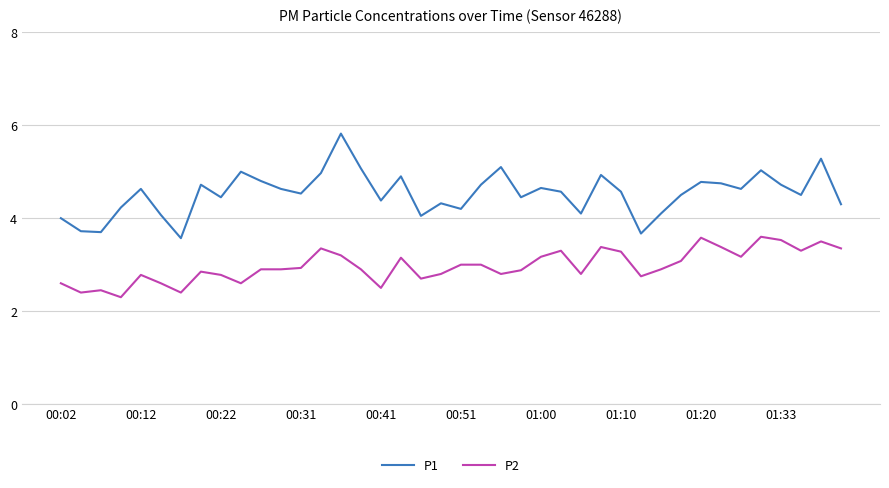

Which series has the largest range (max minus min)?

P1